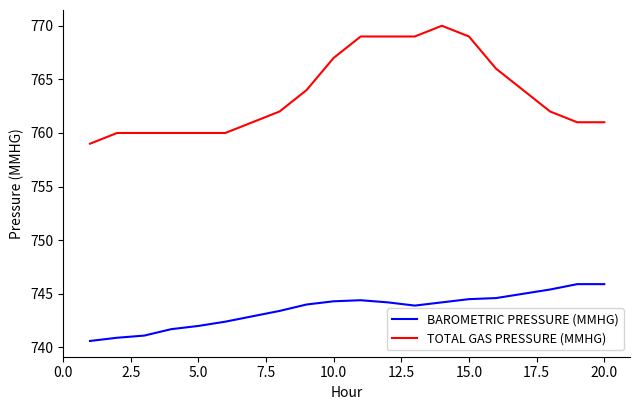

True or false: BAROMETRIC PRESSURE (MMHG) and TOTAL GAS PRESSURE (MMHG) intersect in this chart.

False